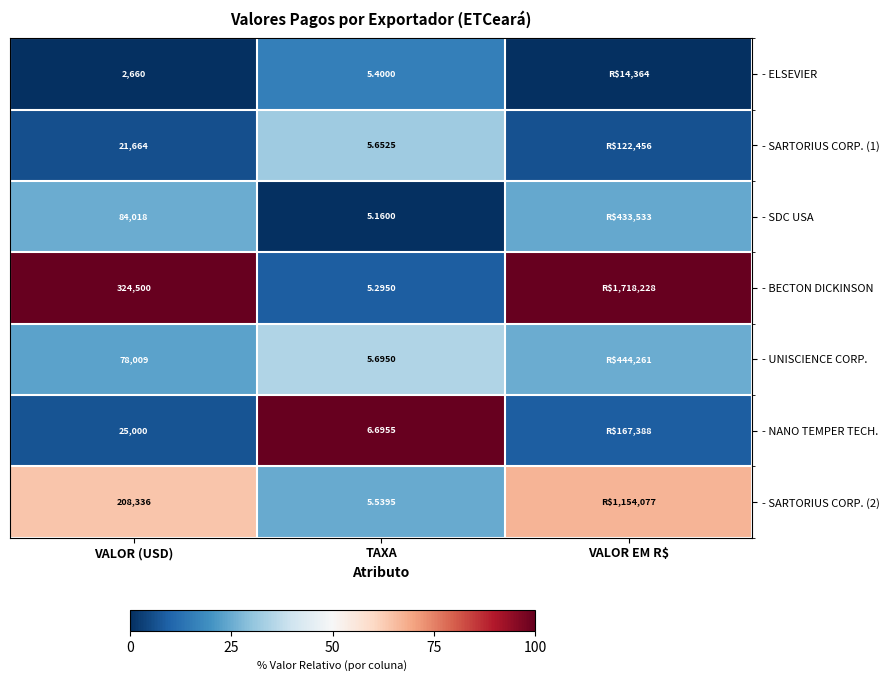

Is the value of - SARTORIUS CORP. (1) at TAXA greater than the value of - SARTORIUS CORP. (2) at VALOR (USD)?

No